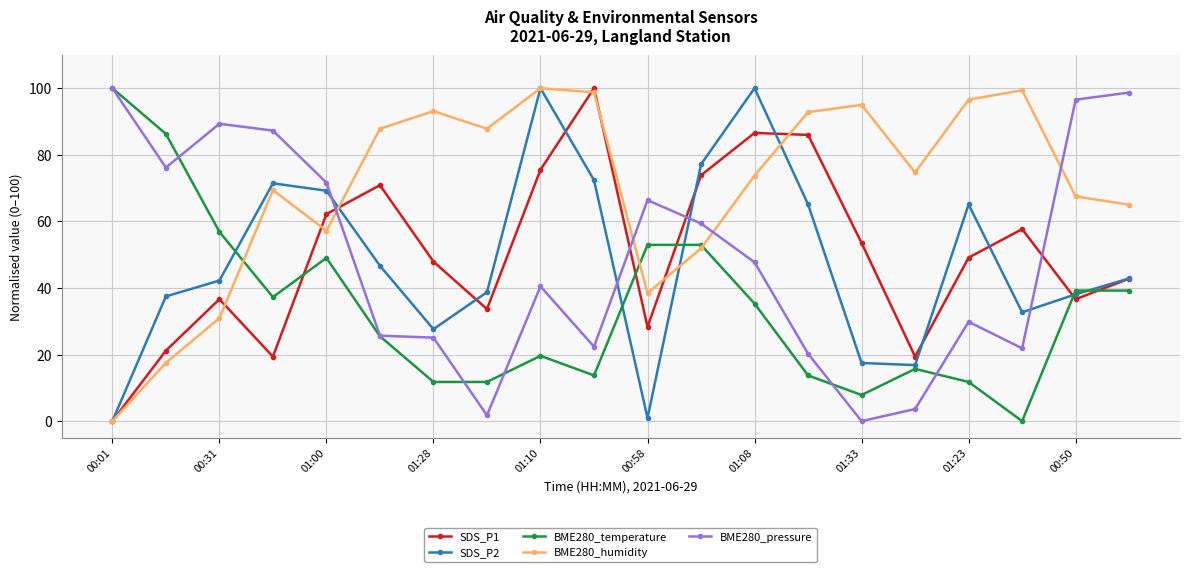

True or false: BME280_pressure and BME280_humidity intersect in this chart.

True